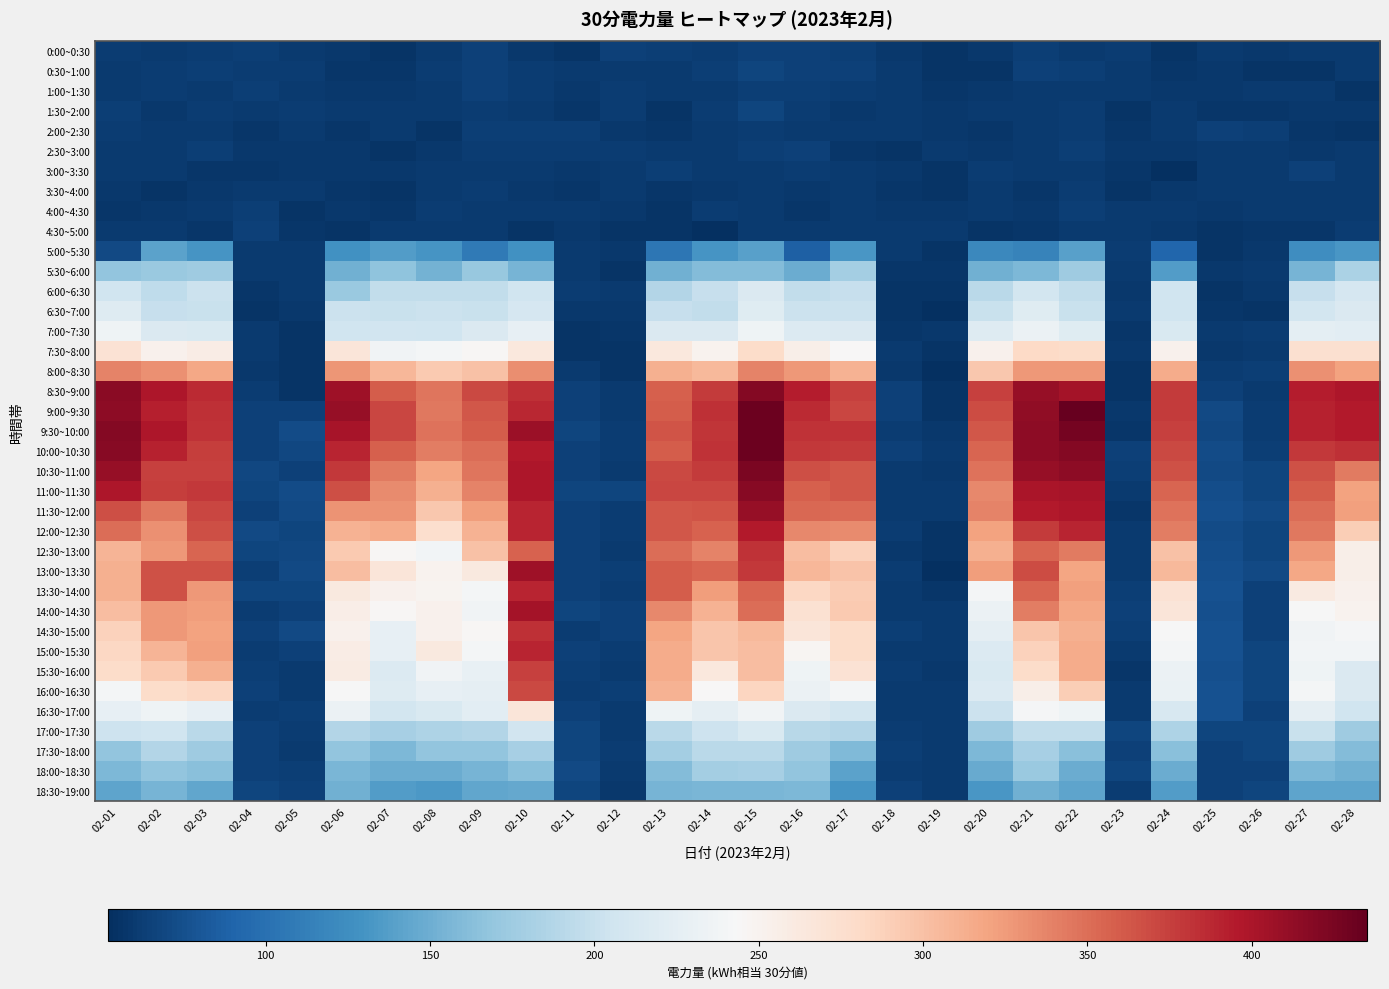

Which has a higher value, 02-27 or 02-04?

02-04